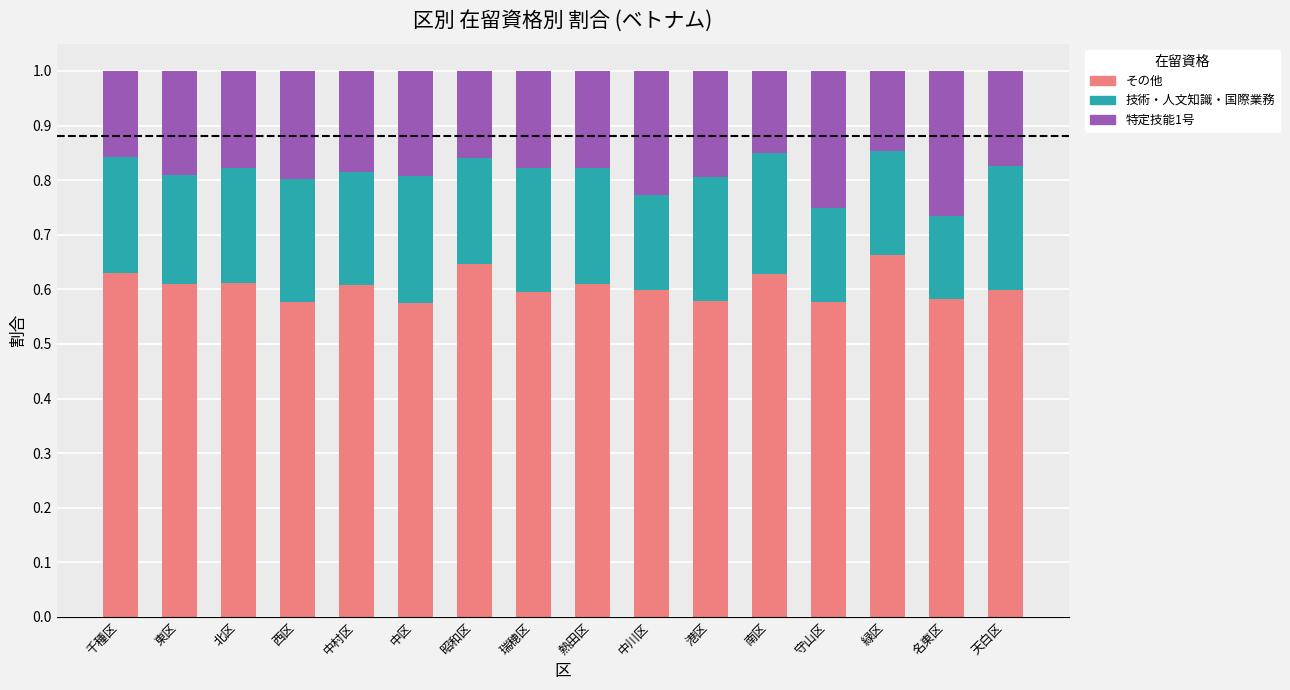

The value of その他 at 熱田区 is 0.6. True or false?

True